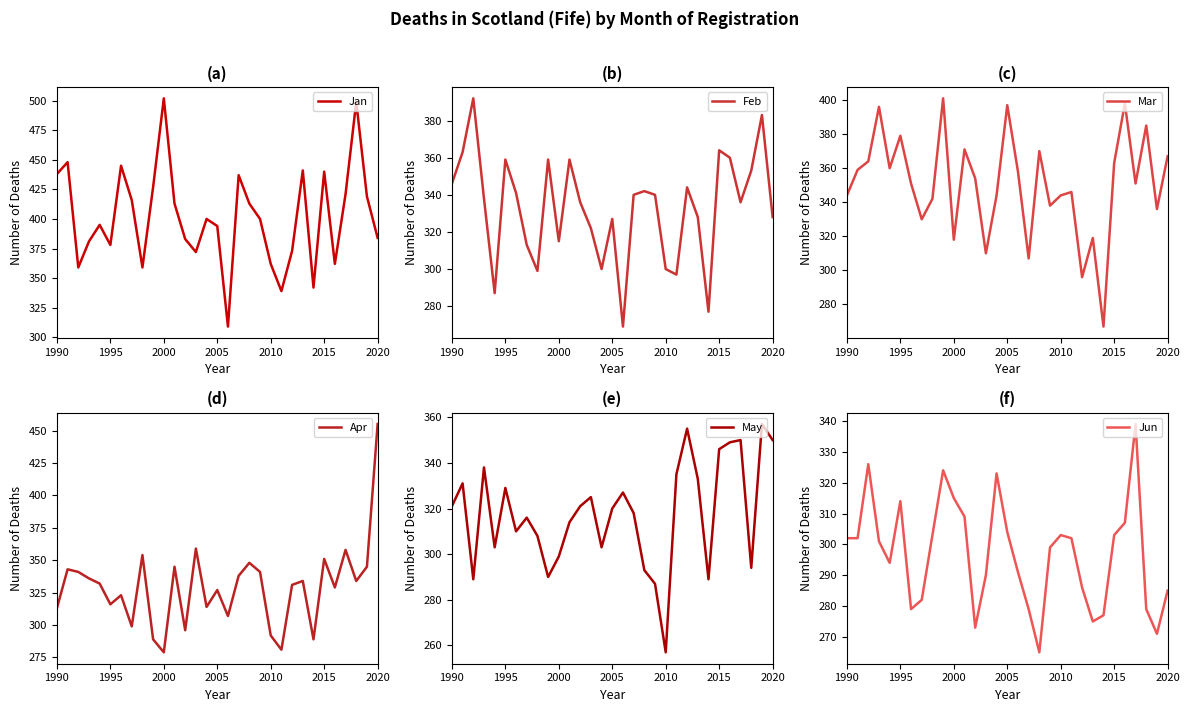

The value of May at 2020 is 571. True or false?

False